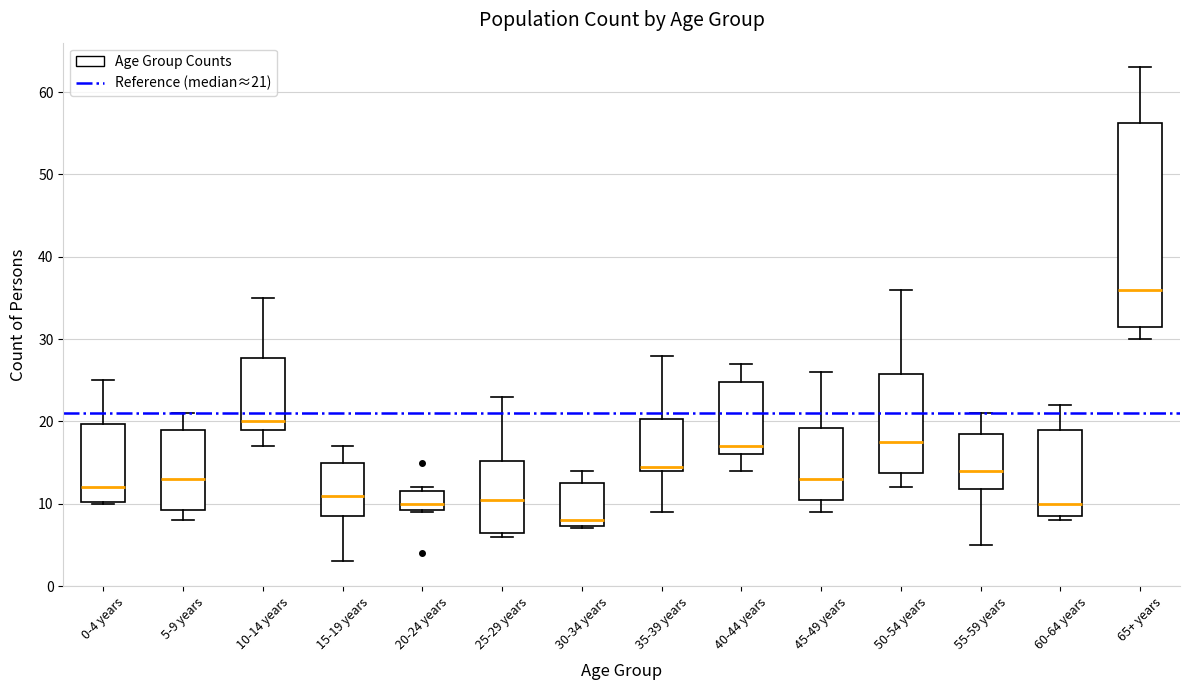

Reading left to right, transcribe this box plot: for each box, give where its median line is, the range the box spans, and where its two whiskers end, as read against the y-axis. The values are not printed on the chart, so give them approximately, as read against the axis.

0-4 years: median 12, box 10 to 20, whiskers 10 to 25
5-9 years: median 13, box 9 to 19, whiskers 8 to 21
10-14 years: median 20, box 19 to 28, whiskers 17 to 35
15-19 years: median 11, box 9 to 15, whiskers 3 to 17
20-24 years: median 10, box 9 to 12, whiskers 9 to 12 (just above the box's upper edge)
25-29 years: median 11, box 7 to 15, whiskers 6 to 23
30-34 years: median 8, box 7 to 13, whiskers 7 to 14
35-39 years: median 15, box 14 to 20, whiskers 9 to 28
40-44 years: median 17, box 16 to 25, whiskers 14 to 27
45-49 years: median 13, box 11 to 19, whiskers 9 to 26
50-54 years: median 18, box 14 to 26, whiskers 12 to 36
55-59 years: median 14, box 12 to 19, whiskers 5 to 21
60-64 years: median 10, box 9 to 19, whiskers 8 to 22
65+ years: median 36, box 32 to 56, whiskers 30 to 63